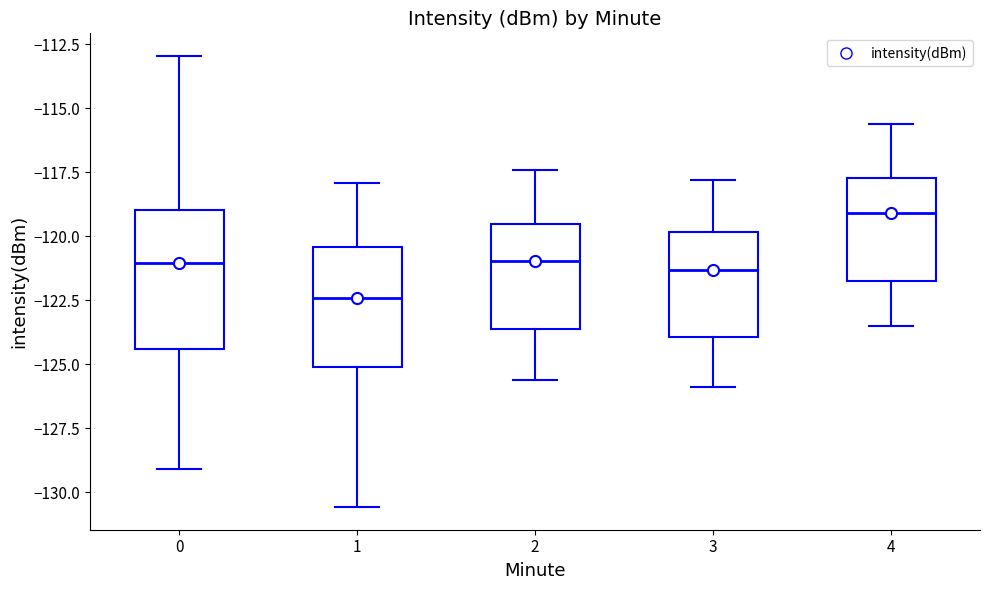

Reading left to right, read every box against the y-axis: the position of its median line, the range the box covers, and the ends of its whiskers. The values are not printed on the chart, so give them approximately, as read against the axis.

0: median -121.0, box -124.5 to -119.0, whiskers -129.0 to -113.0
1: median -122.5, box -125.0 to -120.5, whiskers -130.5 to -118.0
2: median -121.0, box -123.5 to -119.5, whiskers -125.5 to -117.5
3: median -121.5, box -124.0 to -120.0, whiskers -126.0 to -118.0
4: median -119.0, box -121.5 to -117.5, whiskers -123.5 to -115.5